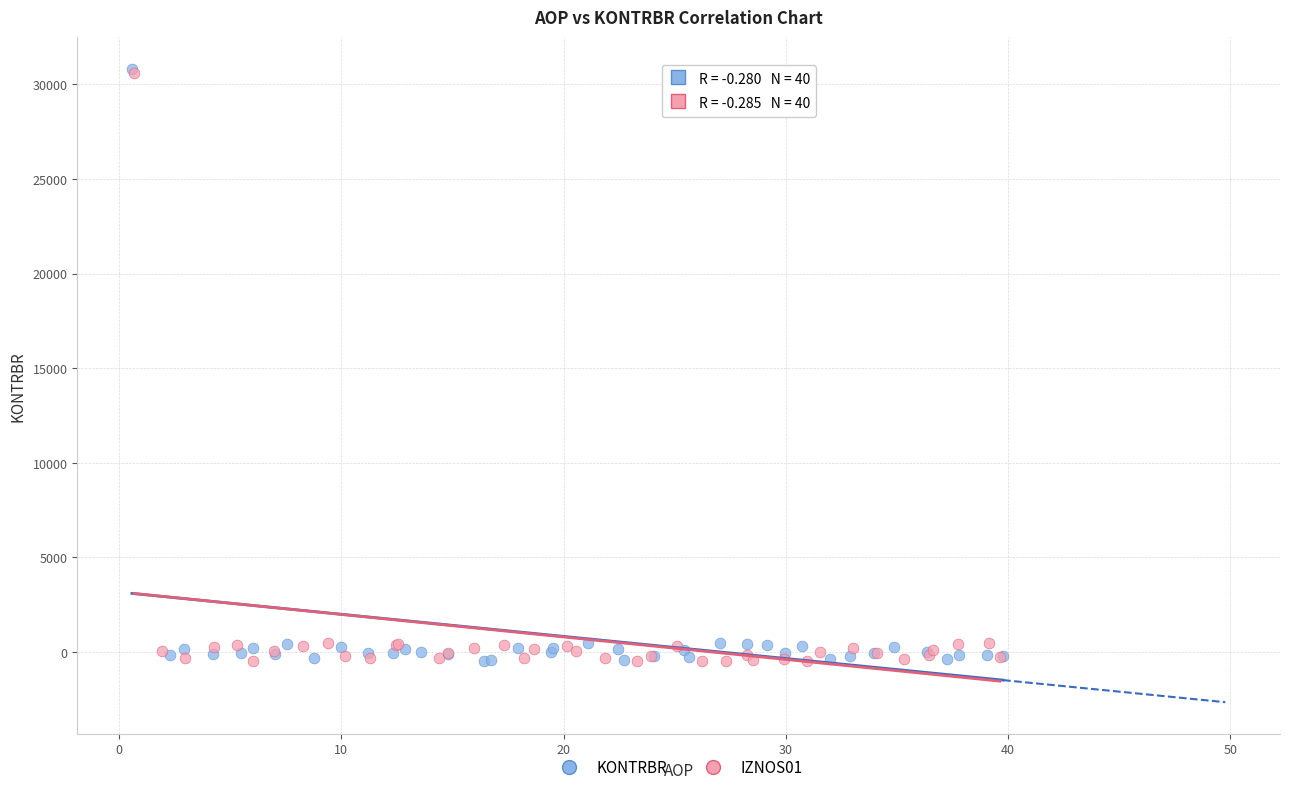

Which series has the largest Y range (max minus min)?

KONTRBR